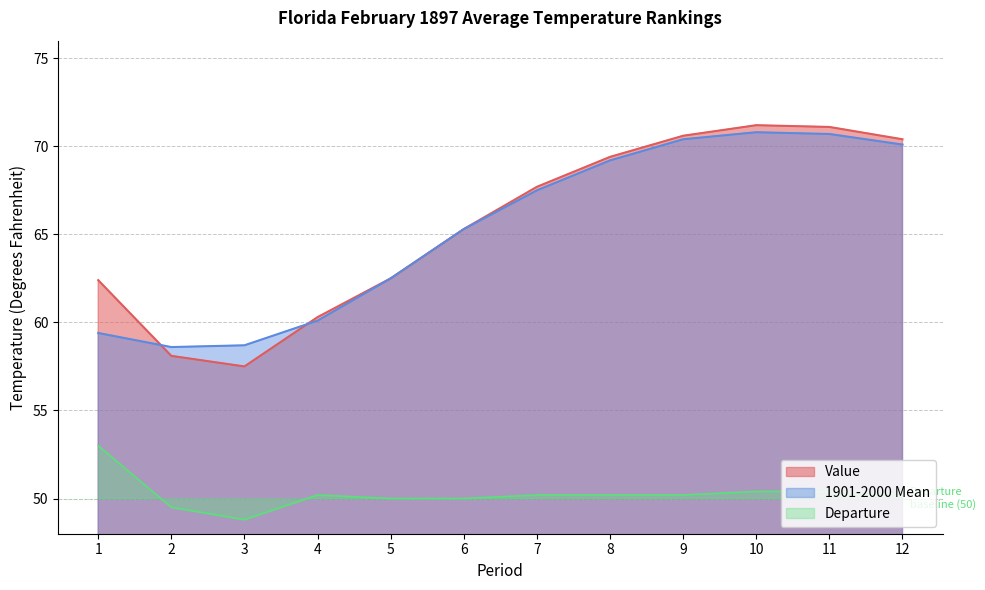

At which category does 1901-2000 Mean reach its first local valley?

2